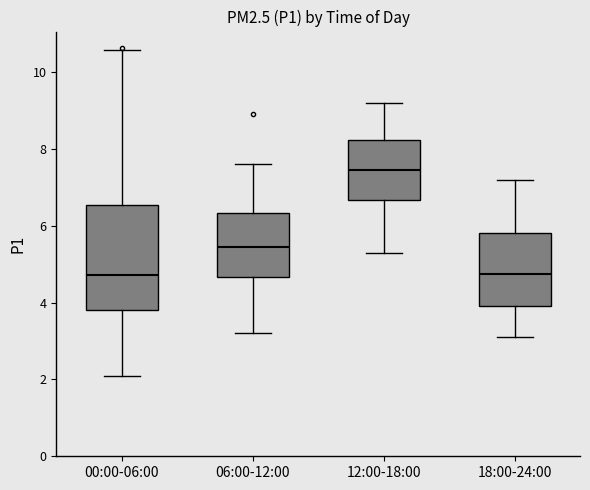

Where does the upper whisker of the box for 00:00-06:00 end on the y-axis? The values are not printed on the chart, so give them approximately, as read against the axis.

10.6